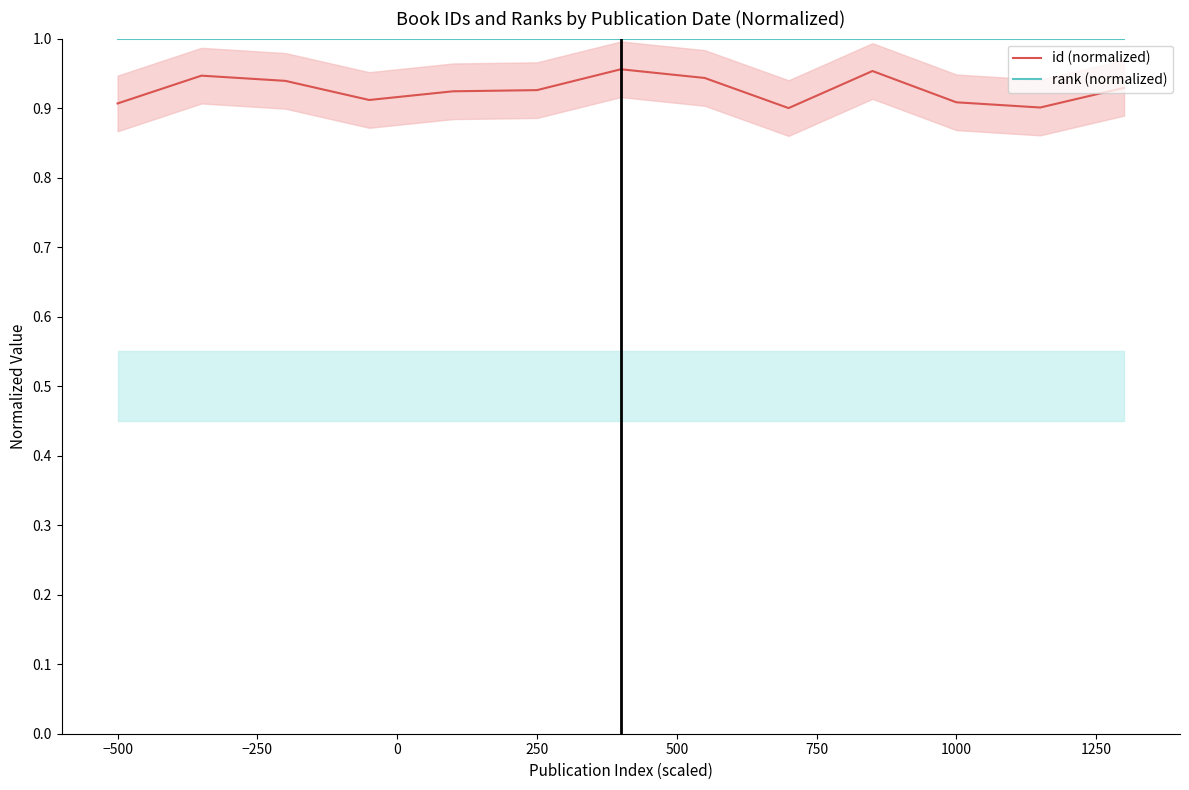

What is the difference between the second highest and minimum values in the id (normalized) series?

0.1